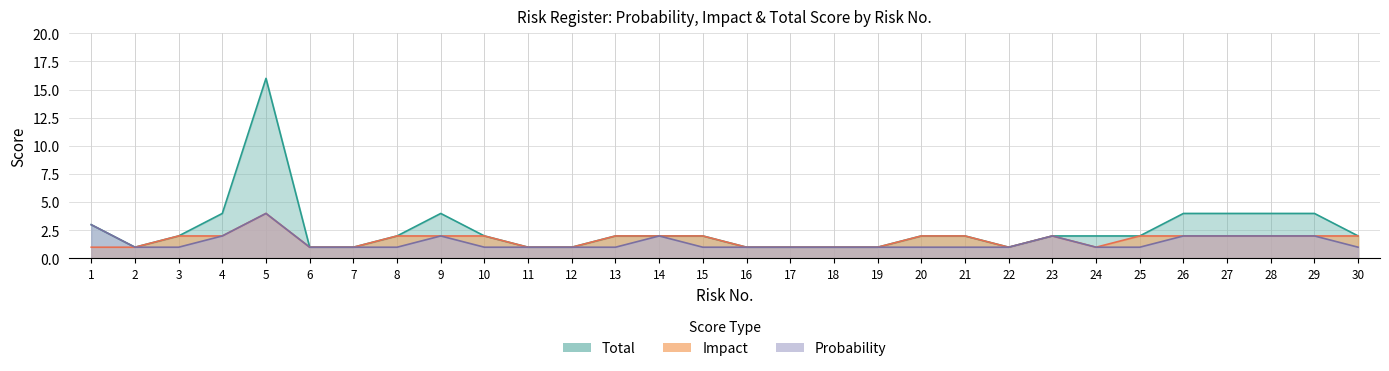

What is the sum of the Total values at 8 and 3?

4